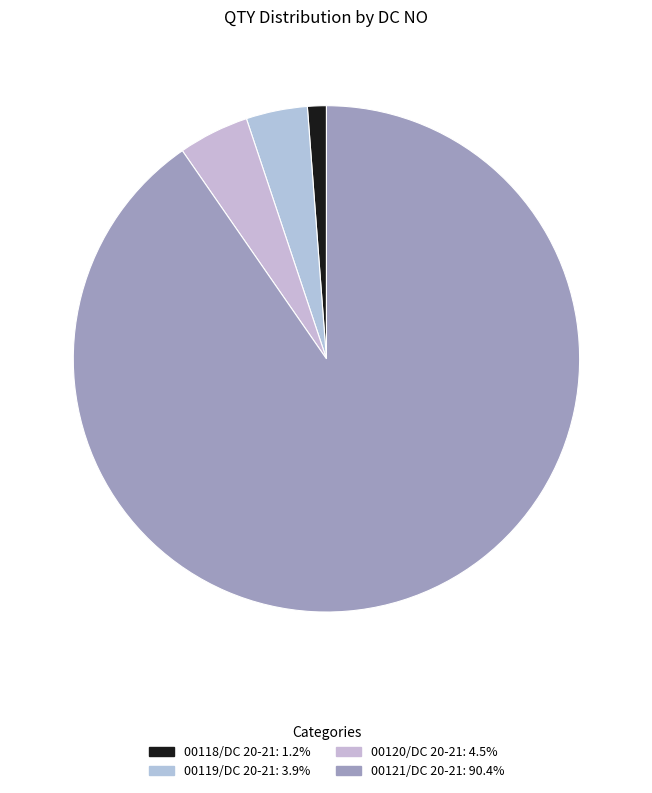

Is there any slice that represents more than half of the pie?

Yes